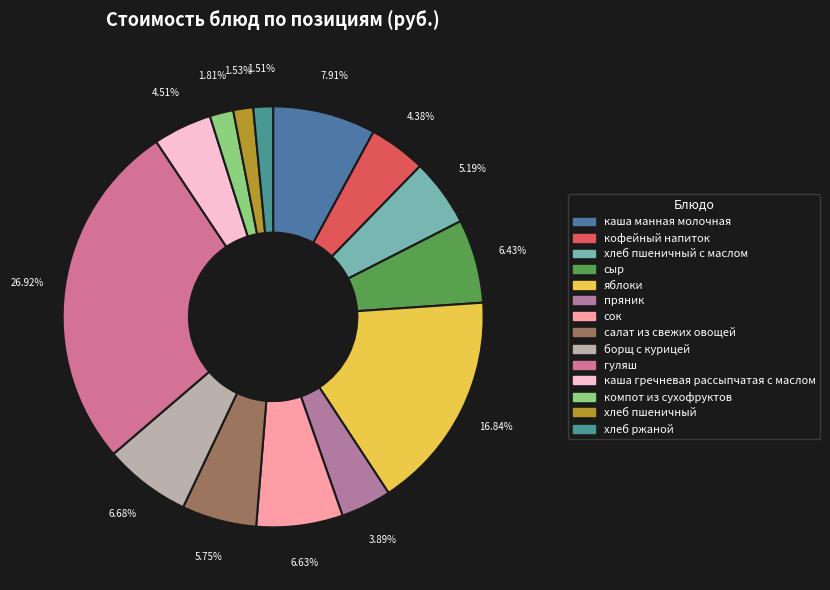

How many segments does this pie chart have?

14